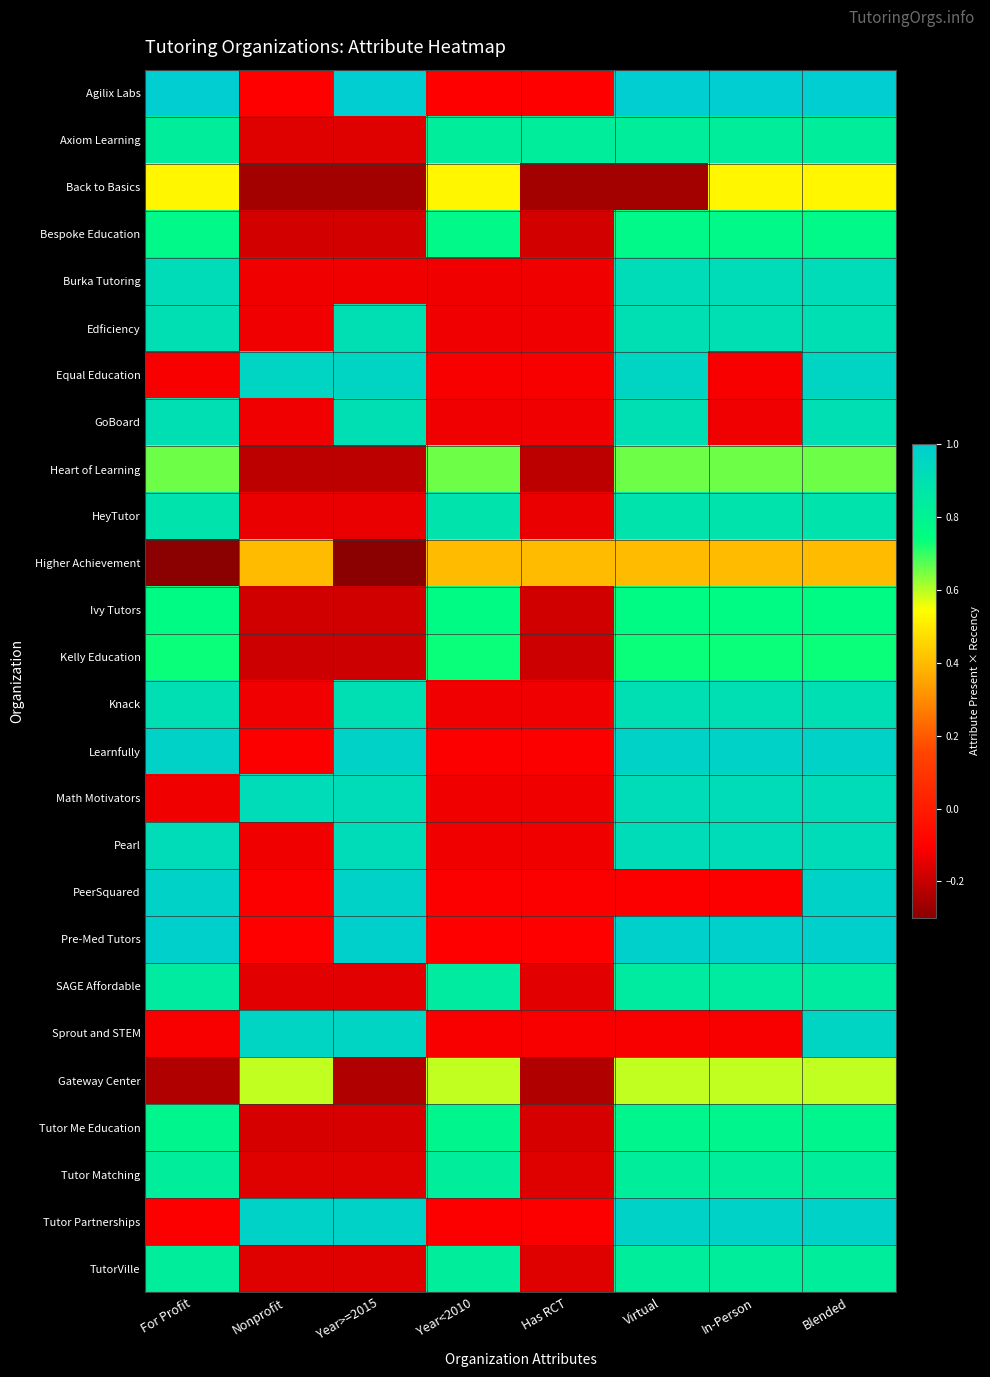

Reading left to right, what are all the values shown in this chart?

Agilix Labs: For Profit=1.0	Nonprofit=-0.1	Year>=2015=1.0	Year<2010=-0.1	Has RCT=-0.1	Virtual=1.0	In-Person=1.0	Blended=1.0
Axiom Learning: For Profit=0.8	Nonprofit=-0.2	Year>=2015=-0.2	Year<2010=0.8	Has RCT=0.8	Virtual=0.8	In-Person=0.8	Blended=0.8
Back to Basics: For Profit=0.5	Nonprofit=-0.3	Year>=2015=-0.3	Year<2010=0.5	Has RCT=-0.3	Virtual=-0.3	In-Person=0.5	Blended=0.5
Bespoke Education: For Profit=0.8	Nonprofit=-0.2	Year>=2015=-0.2	Year<2010=0.8	Has RCT=-0.2	Virtual=0.8	In-Person=0.8	Blended=0.8
Burka Tutoring: For Profit=0.9	Nonprofit=-0.1	Year>=2015=-0.1	Year<2010=-0.1	Has RCT=-0.1	Virtual=0.9	In-Person=0.9	Blended=0.9
Edficiency: For Profit=0.9	Nonprofit=-0.1	Year>=2015=0.9	Year<2010=-0.1	Has RCT=-0.1	Virtual=0.9	In-Person=0.9	Blended=0.9
Equal Education: For Profit=-0.1	Nonprofit=1.0	Year>=2015=1.0	Year<2010=-0.1	Has RCT=-0.1	Virtual=1.0	In-Person=-0.1	Blended=1.0
GoBoard: For Profit=0.9	Nonprofit=-0.1	Year>=2015=0.9	Year<2010=-0.1	Has RCT=-0.1	Virtual=0.9	In-Person=-0.1	Blended=0.9
Heart of Learning: For Profit=0.7	Nonprofit=-0.2	Year>=2015=-0.2	Year<2010=0.7	Has RCT=-0.2	Virtual=0.7	In-Person=0.7	Blended=0.7
HeyTutor: For Profit=0.9	Nonprofit=-0.1	Year>=2015=-0.1	Year<2010=0.9	Has RCT=-0.1	Virtual=0.9	In-Person=0.9	Blended=0.9
Higher Achievement: For Profit=-0.3	Nonprofit=0.4	Year>=2015=-0.3	Year<2010=0.4	Has RCT=0.4	Virtual=0.4	In-Person=0.4	Blended=0.4
Ivy Tutors: For Profit=0.8	Nonprofit=-0.2	Year>=2015=-0.2	Year<2010=0.8	Has RCT=-0.2	Virtual=0.8	In-Person=0.8	Blended=0.8
Kelly Education: For Profit=0.7	Nonprofit=-0.2	Year>=2015=-0.2	Year<2010=0.7	Has RCT=-0.2	Virtual=0.7	In-Person=0.7	Blended=0.7
Knack: For Profit=0.9	Nonprofit=-0.1	Year>=2015=0.9	Year<2010=-0.1	Has RCT=-0.1	Virtual=0.9	In-Person=0.9	Blended=0.9
Learnfully: For Profit=1.0	Nonprofit=-0.1	Year>=2015=1.0	Year<2010=-0.1	Has RCT=-0.1	Virtual=1.0	In-Person=1.0	Blended=1.0
Math Motivators: For Profit=-0.1	Nonprofit=0.9	Year>=2015=0.9	Year<2010=-0.1	Has RCT=-0.1	Virtual=0.9	In-Person=0.9	Blended=0.9
Pearl: For Profit=0.9	Nonprofit=-0.1	Year>=2015=0.9	Year<2010=-0.1	Has RCT=-0.1	Virtual=0.9	In-Person=0.9	Blended=0.9
PeerSquared: For Profit=1.0	Nonprofit=-0.1	Year>=2015=1.0	Year<2010=-0.1	Has RCT=-0.1	Virtual=-0.1	In-Person=-0.1	Blended=1.0
Pre-Med Tutors: For Profit=1.0	Nonprofit=-0.1	Year>=2015=1.0	Year<2010=-0.1	Has RCT=-0.1	Virtual=1.0	In-Person=1.0	Blended=1.0
SAGE Affordable: For Profit=0.8	Nonprofit=-0.2	Year>=2015=-0.2	Year<2010=0.8	Has RCT=-0.2	Virtual=0.8	In-Person=0.8	Blended=0.8
Sprout and STEM: For Profit=-0.1	Nonprofit=1.0	Year>=2015=1.0	Year<2010=-0.1	Has RCT=-0.1	Virtual=-0.1	In-Person=-0.1	Blended=1.0
Gateway Center: For Profit=-0.2	Nonprofit=0.6	Year>=2015=-0.2	Year<2010=0.6	Has RCT=-0.2	Virtual=0.6	In-Person=0.6	Blended=0.6
Tutor Me Education: For Profit=0.8	Nonprofit=-0.2	Year>=2015=-0.2	Year<2010=0.8	Has RCT=-0.2	Virtual=0.8	In-Person=0.8	Blended=0.8
Tutor Matching: For Profit=0.8	Nonprofit=-0.2	Year>=2015=-0.2	Year<2010=0.8	Has RCT=-0.2	Virtual=0.8	In-Person=0.8	Blended=0.8
Tutor Partnerships: For Profit=-0.1	Nonprofit=1.0	Year>=2015=1.0	Year<2010=-0.1	Has RCT=-0.1	Virtual=1.0	In-Person=1.0	Blended=1.0
TutorVille: For Profit=0.8	Nonprofit=-0.2	Year>=2015=-0.2	Year<2010=0.8	Has RCT=-0.2	Virtual=0.8	In-Person=0.8	Blended=0.8